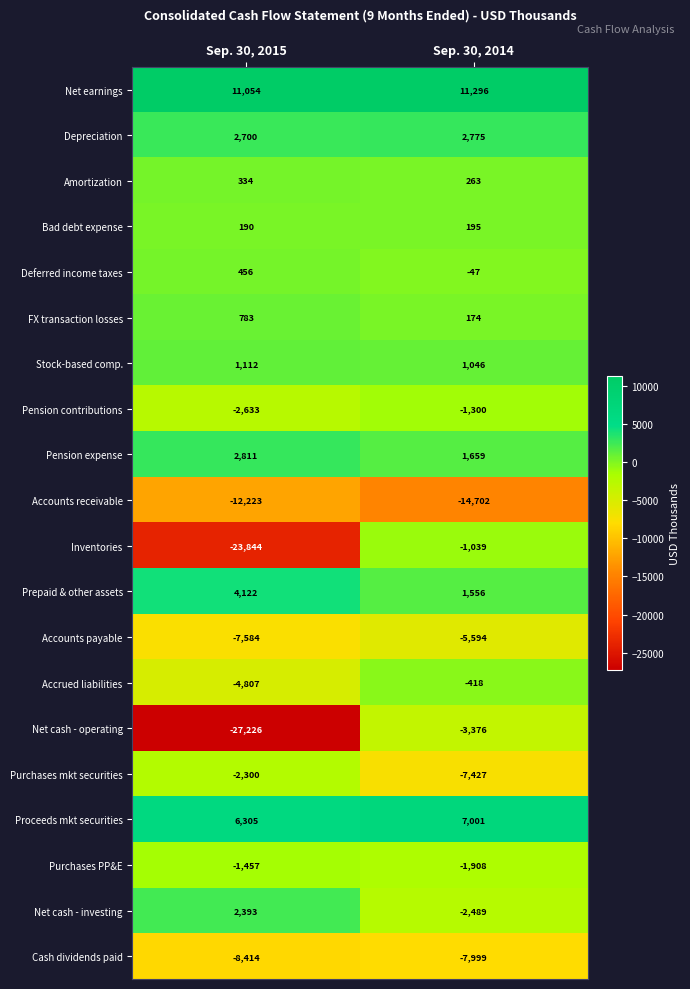

Which series has the largest range (max minus min)?

Net cash - operating